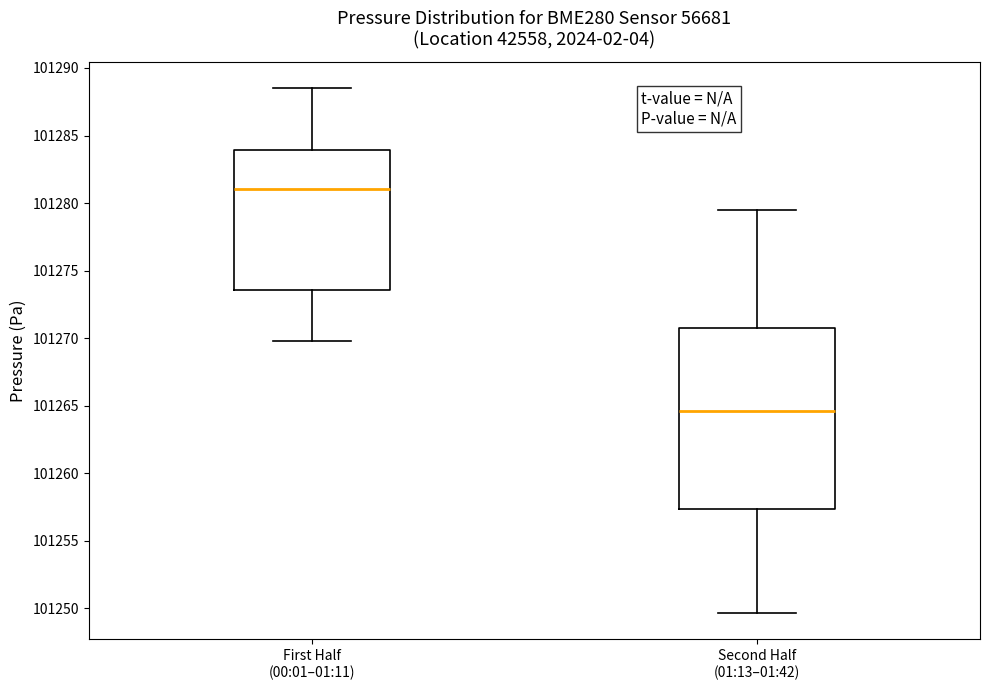

Which box has the lowest median line?

Second Half (01:13–01:42)